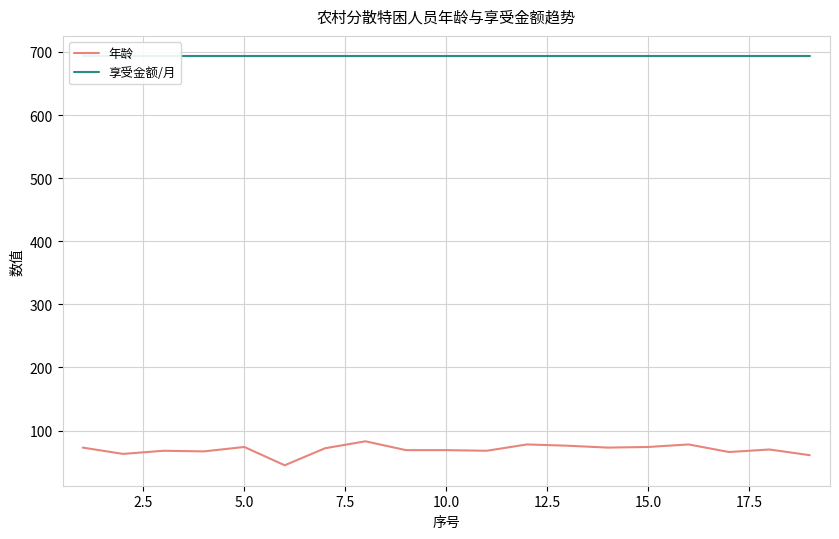

The value of 年龄 at 10.0 is 69. True or false?

True